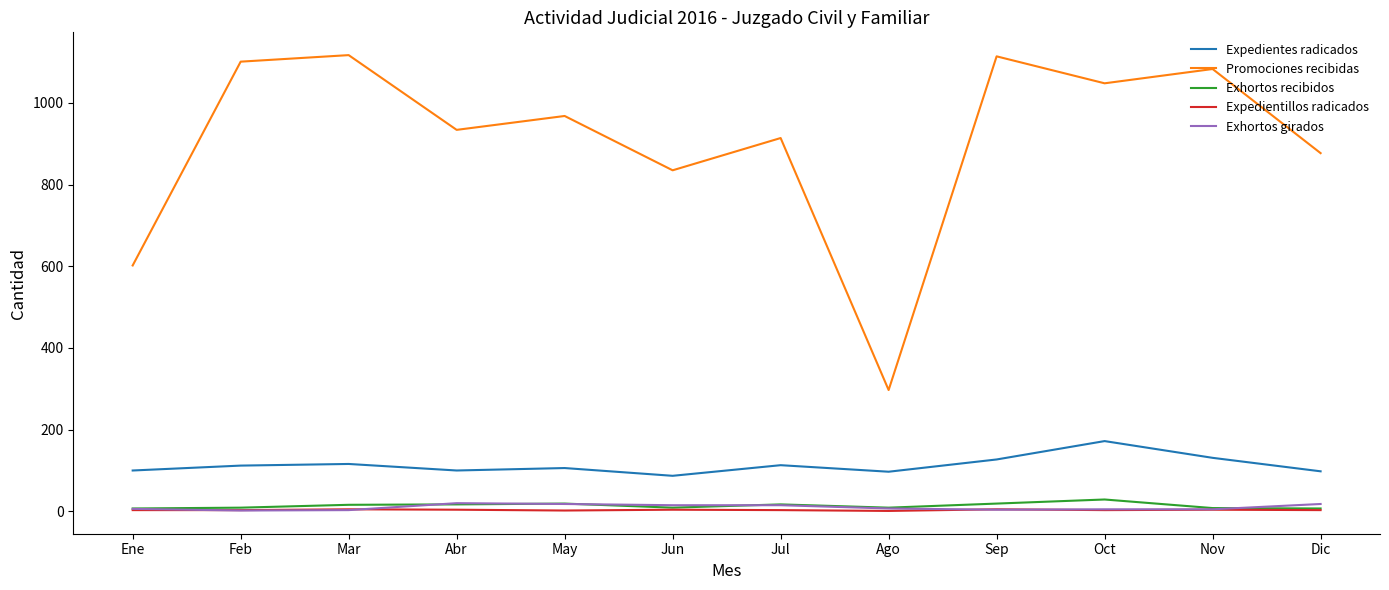

How many lines are shown in the chart?

5